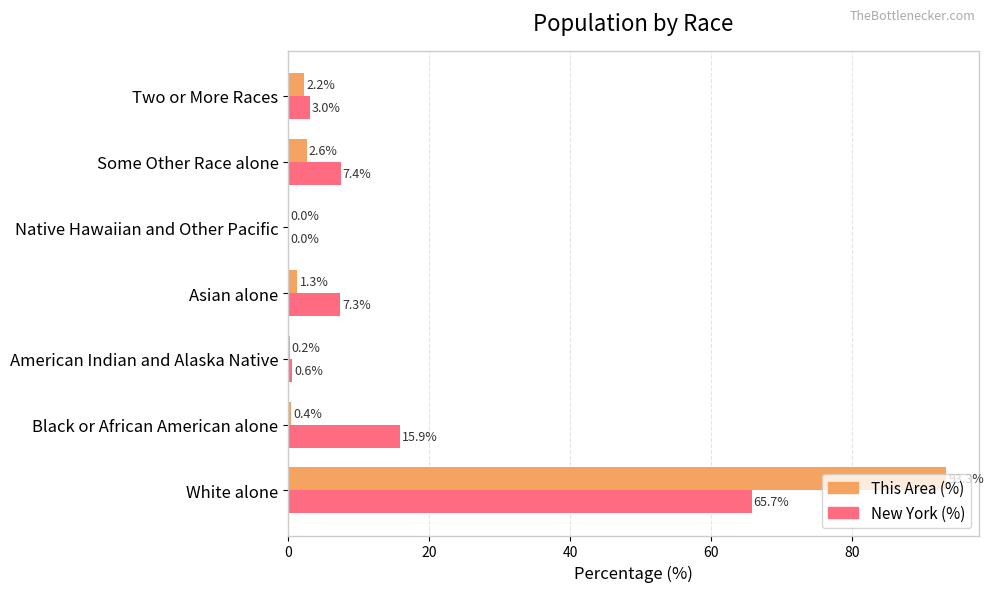

The value of New York (%) at Some Other Race alone is 7.4. True or false?

True